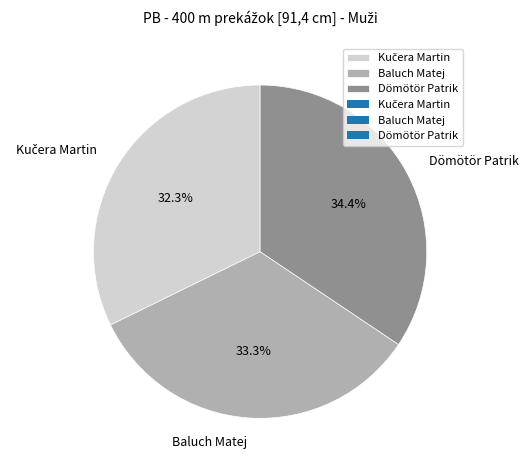

To the nearest percent, what percentage of the pie is Baluch Matej?

33%